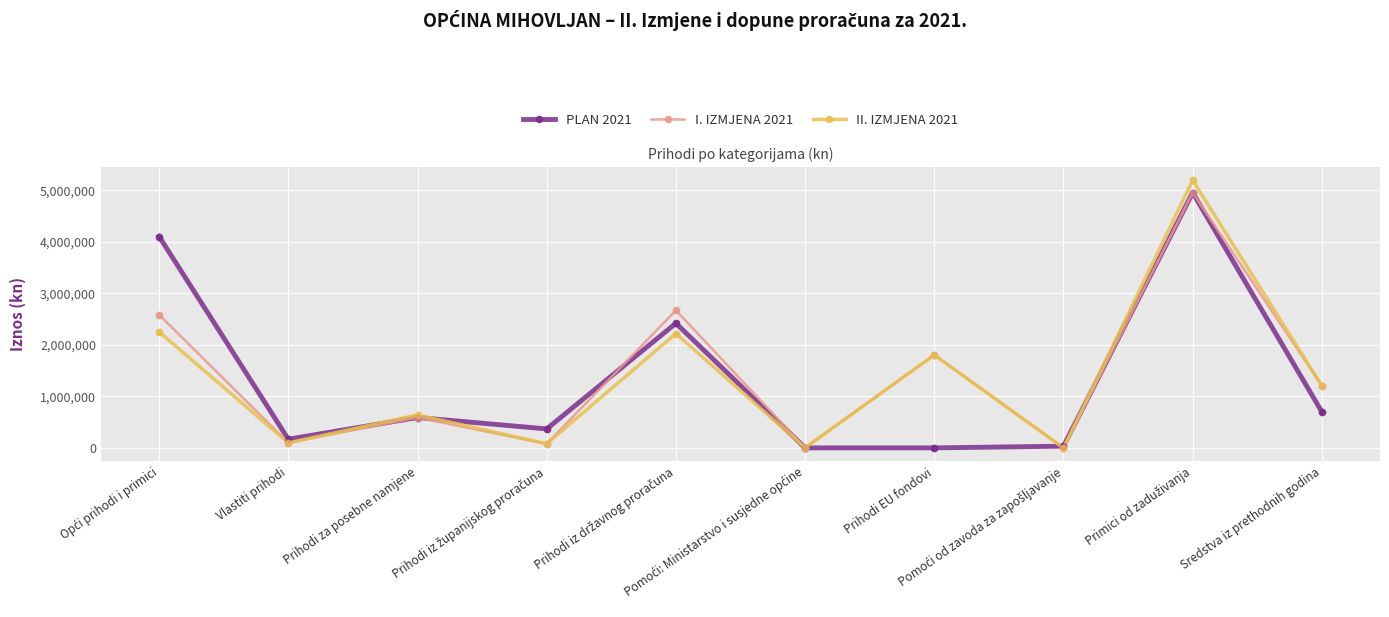

Which series has the widest spread of values?

II. IZMJENA 2021